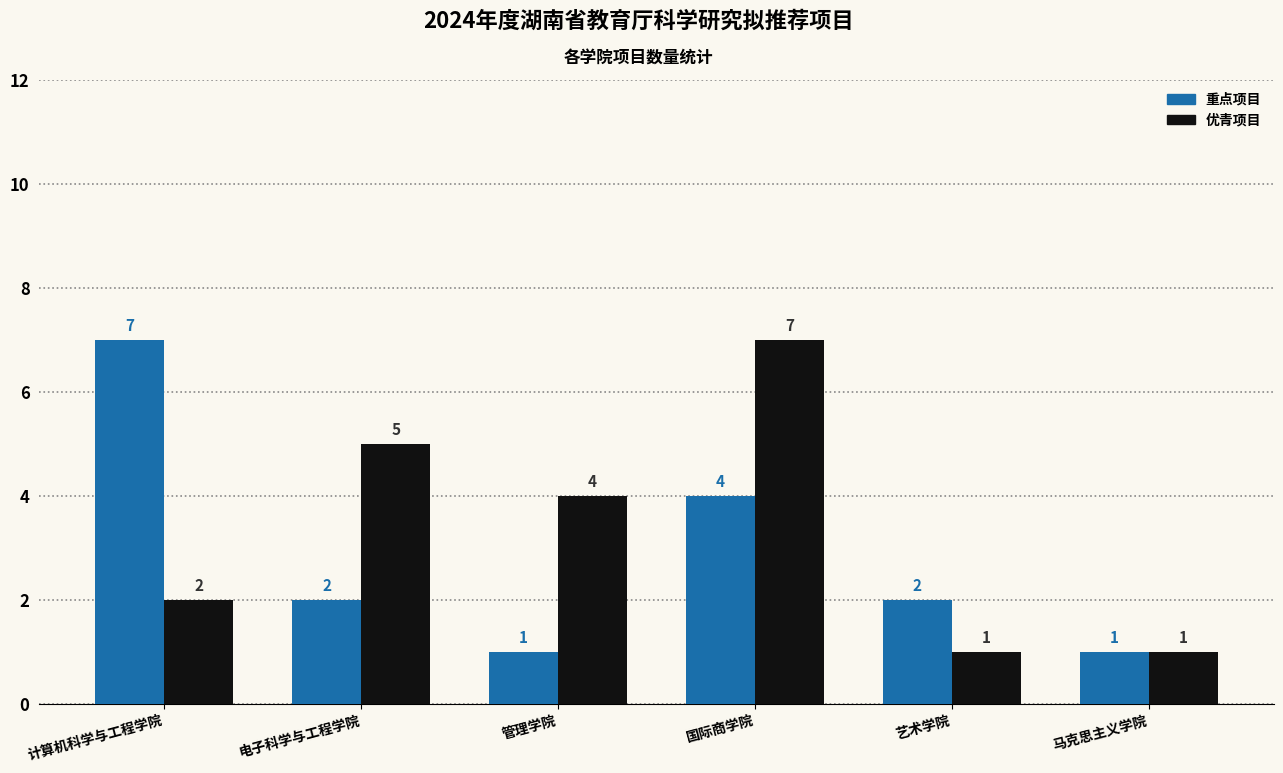

What is the lowest value of the 重点项目 series?

1